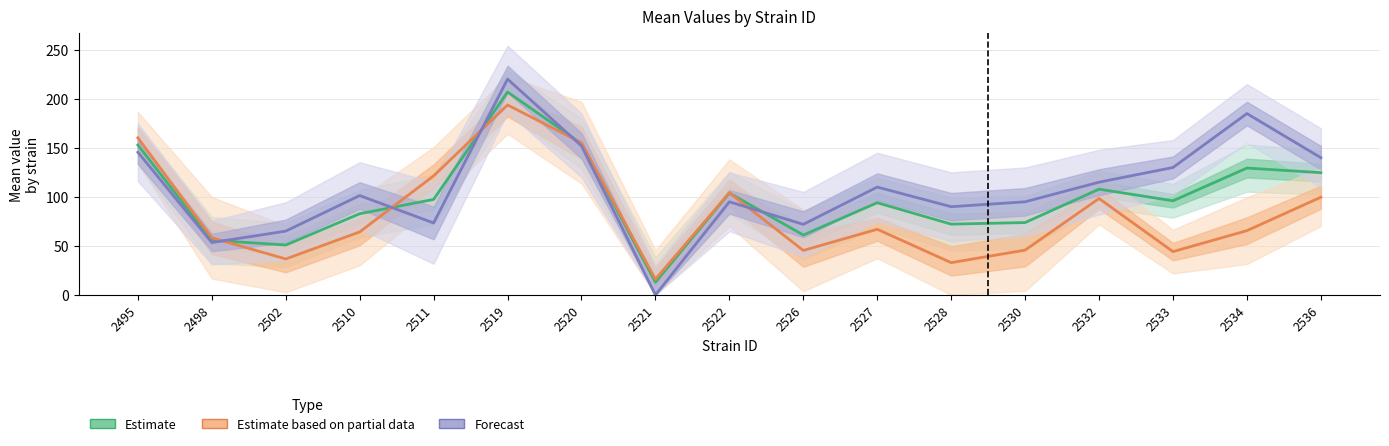

The value of Estimate (both) at 2528 is 72.2. True or false?

True